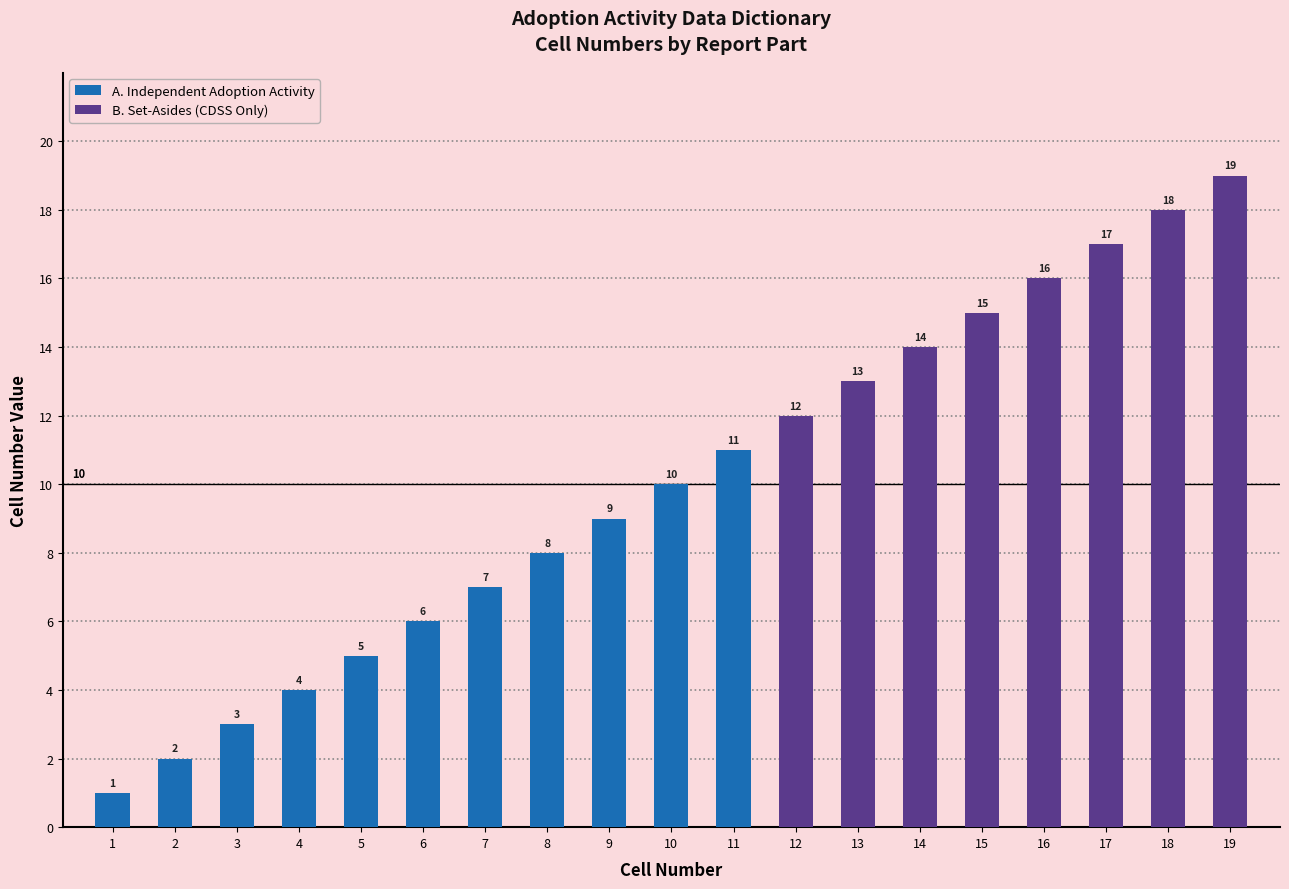

The A. Independent Adoption Activity series shows 2 at 2. True or false?

True